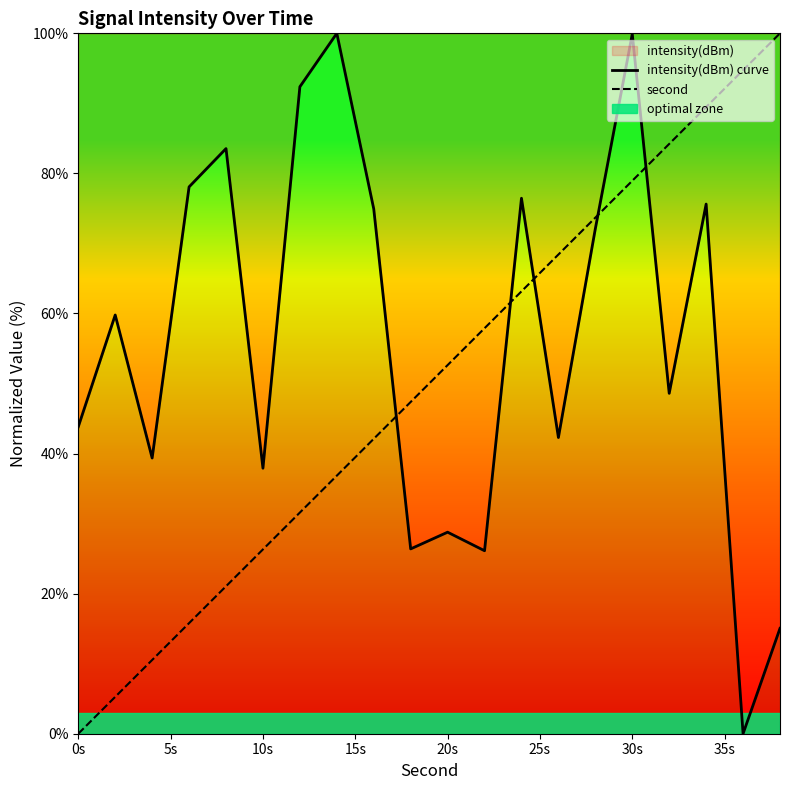

What is the average value of the intensity(dBm) curve series?

56.1